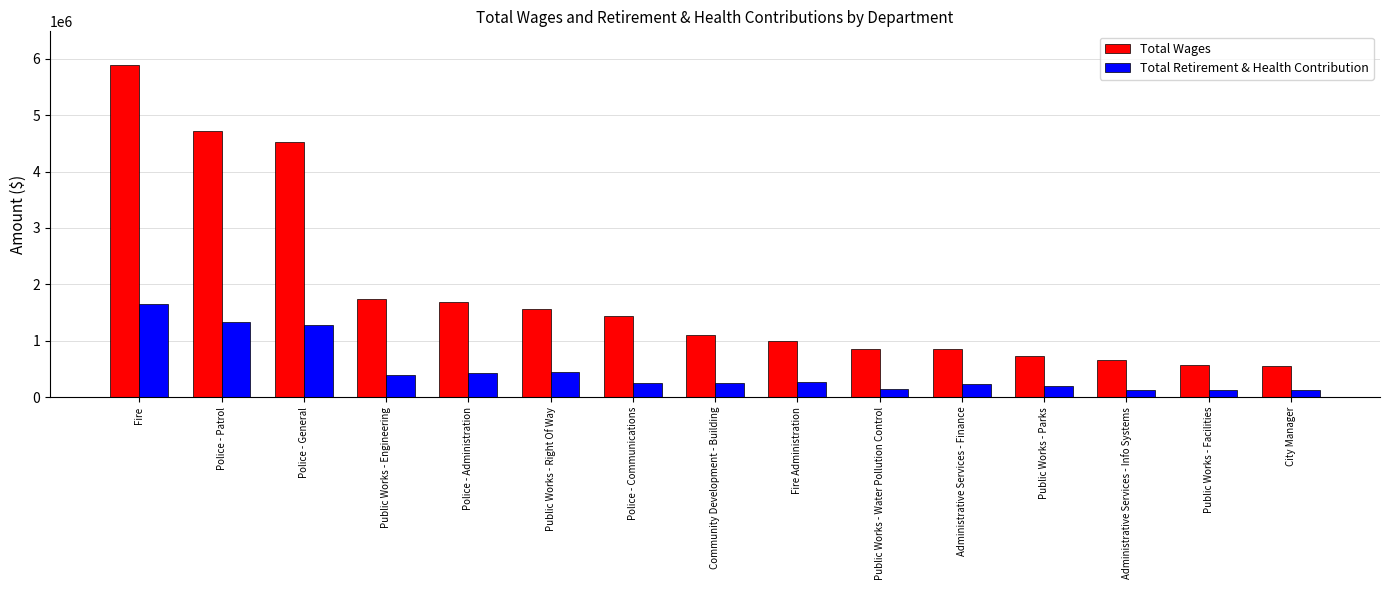

What are all the series names shown in the legend?

Total Wages, Total Retirement & Health Contribution